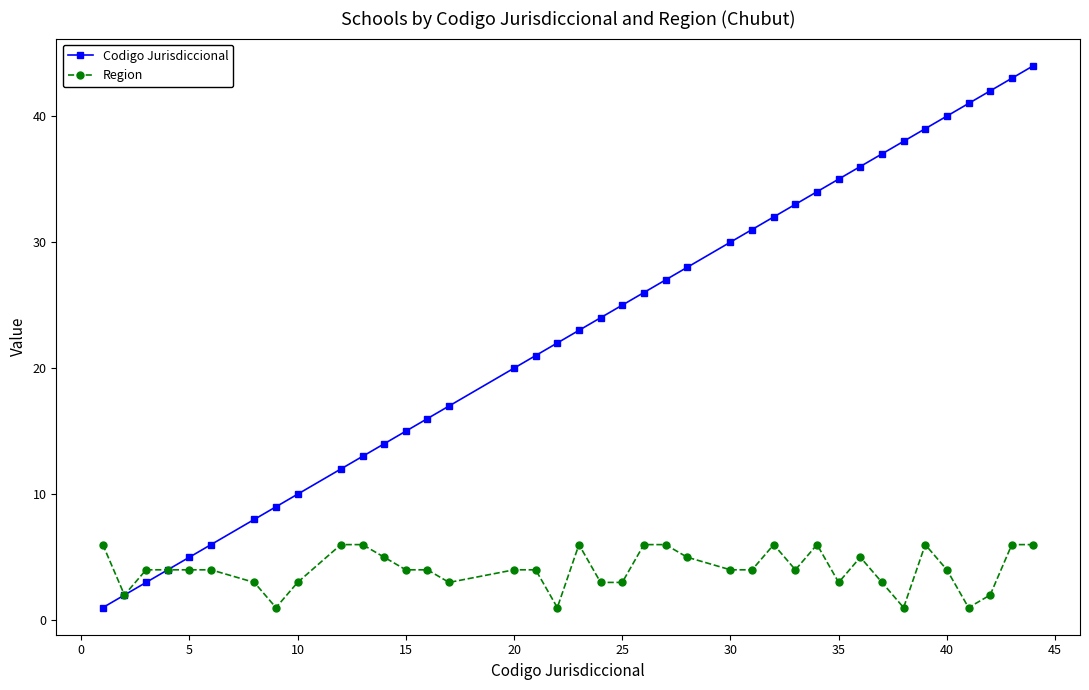

What is the sum of all Region values?

158